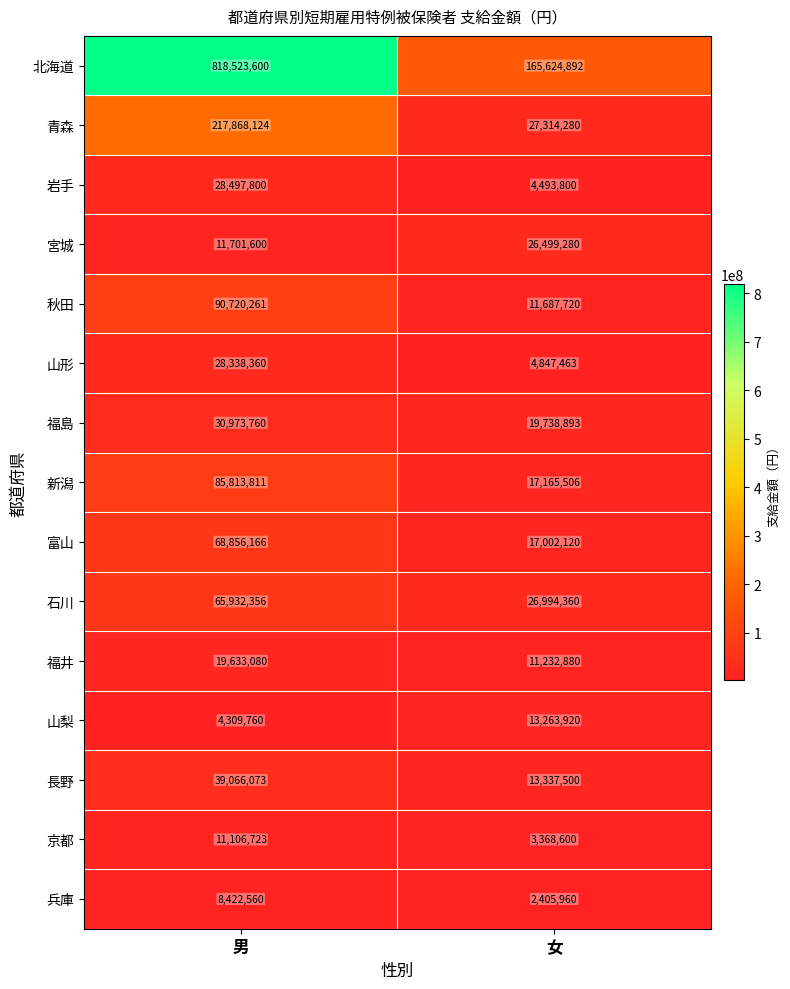

What is the sum of all 宮城 values?

38200880